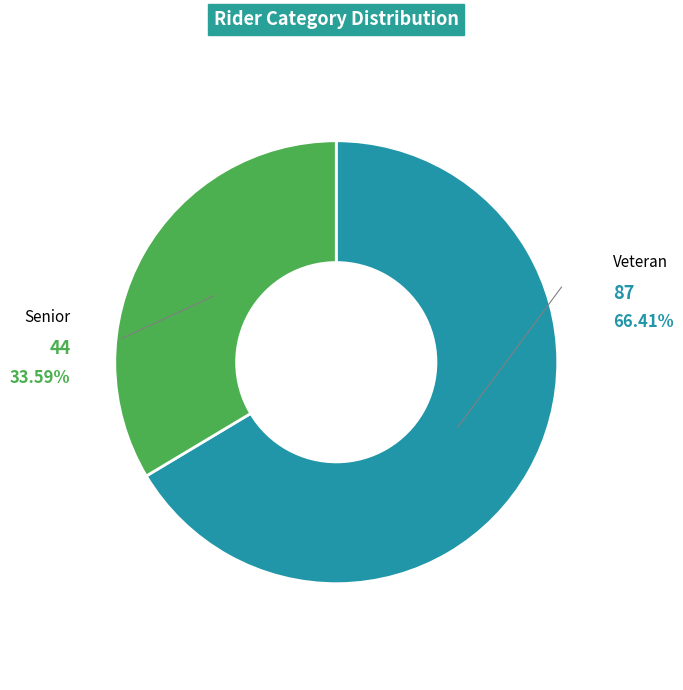

Is there a majority slice in this chart?

Yes